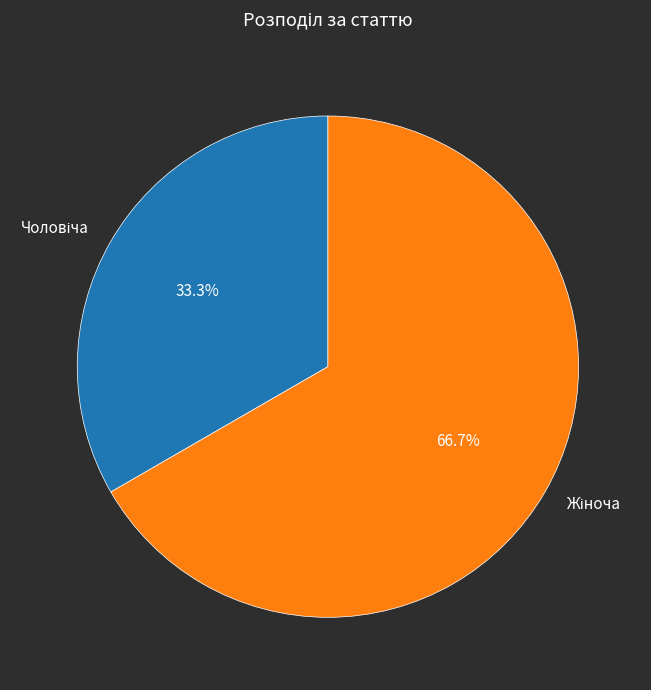

Does any single category account for the majority?

Yes